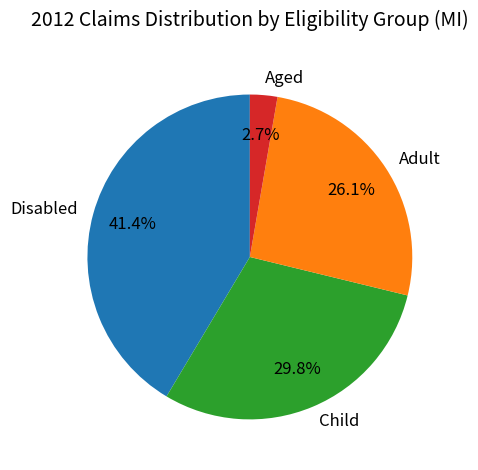

How many segments does this pie chart have?

4